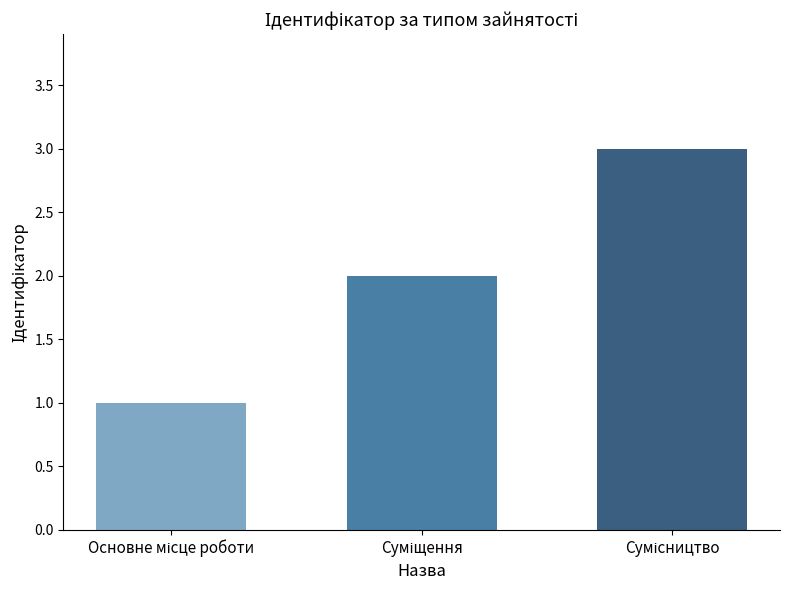

What is the sum of all values?

6